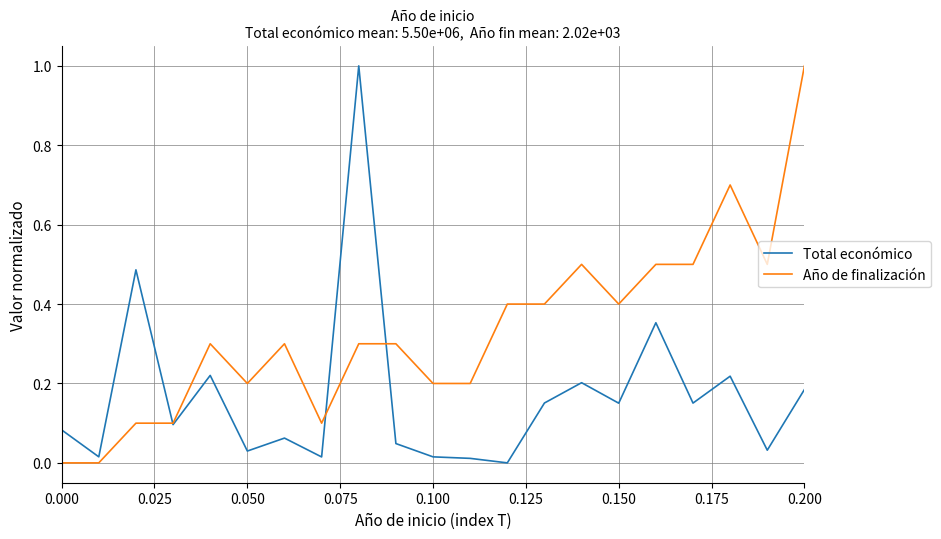

Which series has the largest total across all categories?

Año de finalización